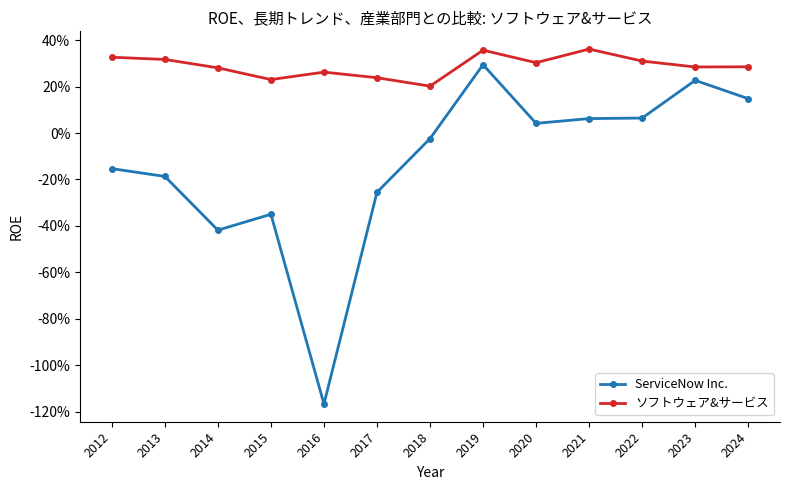

What is the sum of the ServiceNow Inc. values at 2013 and 2022?

-0.1